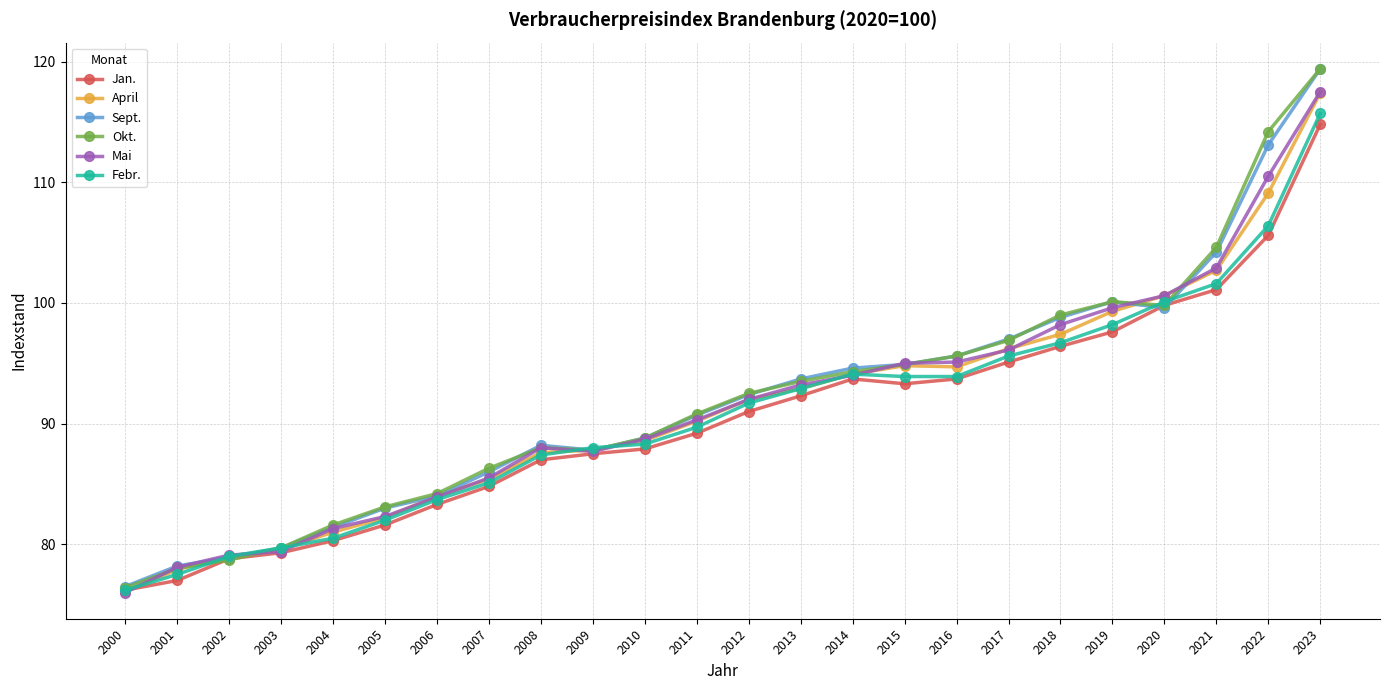

What is the approximate value of Jan. at 2018?

96.4